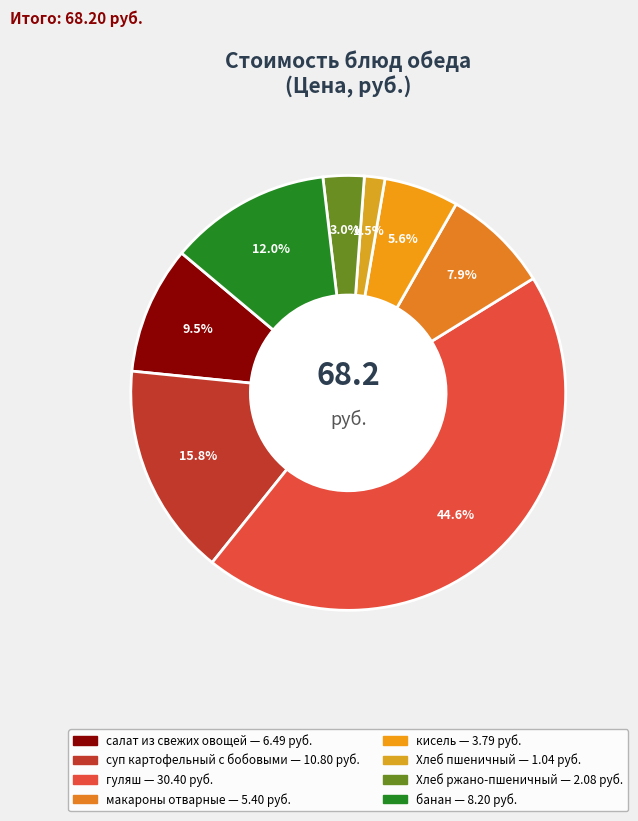

Is there any slice that represents more than half of the pie?

No